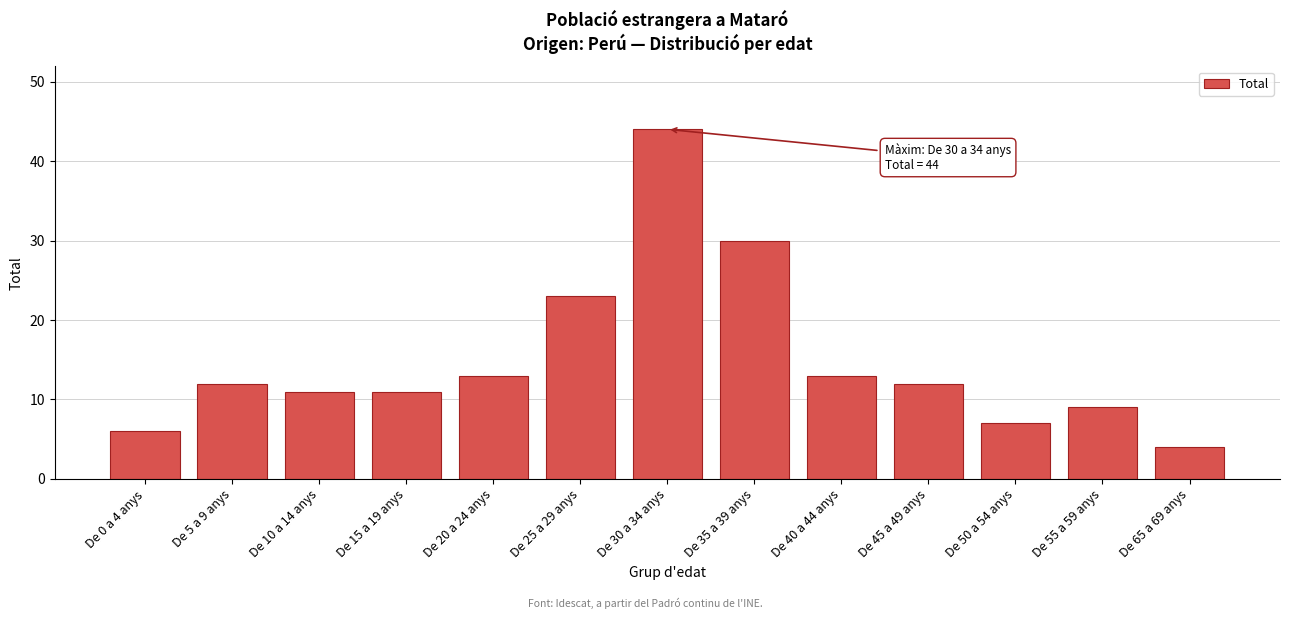

Reading right to left, what are all the values shown in this chart?

4	9	7	12	13	30	44	23	13	11	11	12	6